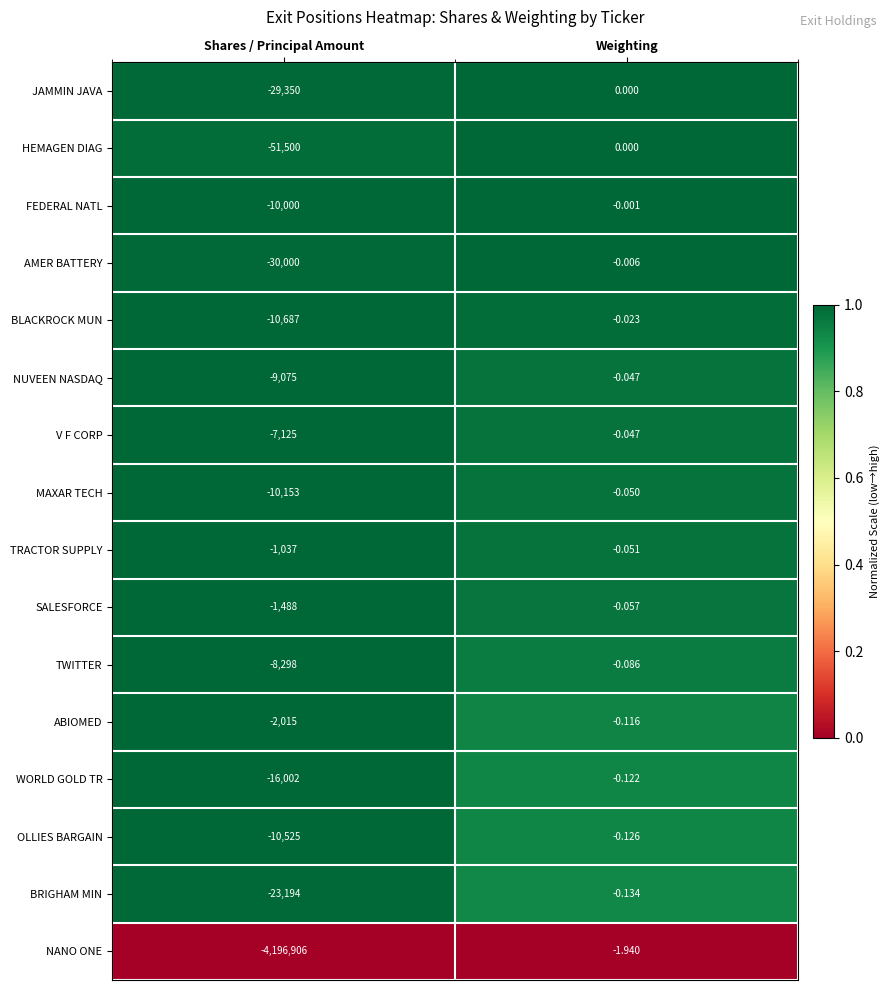

Where is SALESFORCE nearest to the value -744?

Weighting